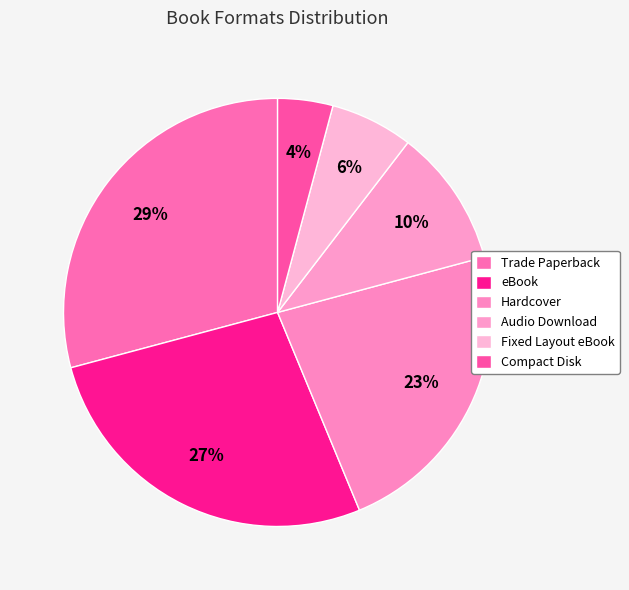

Rank the categories by value from highest to lowest.

Trade Paperback, eBook, Hardcover, Audio Download, Fixed Layout eBook, Compact Disk